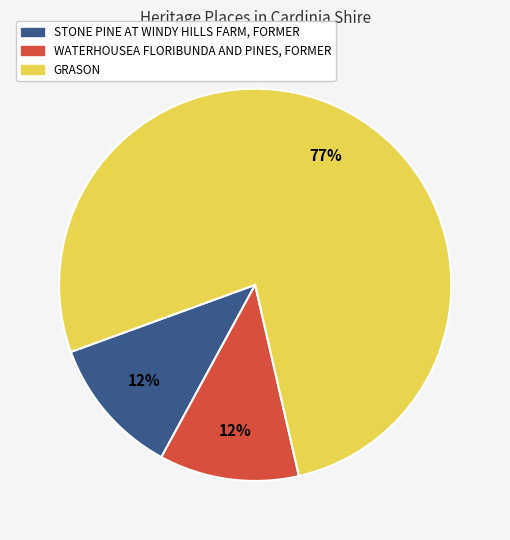

How many slices are in this pie chart?

3